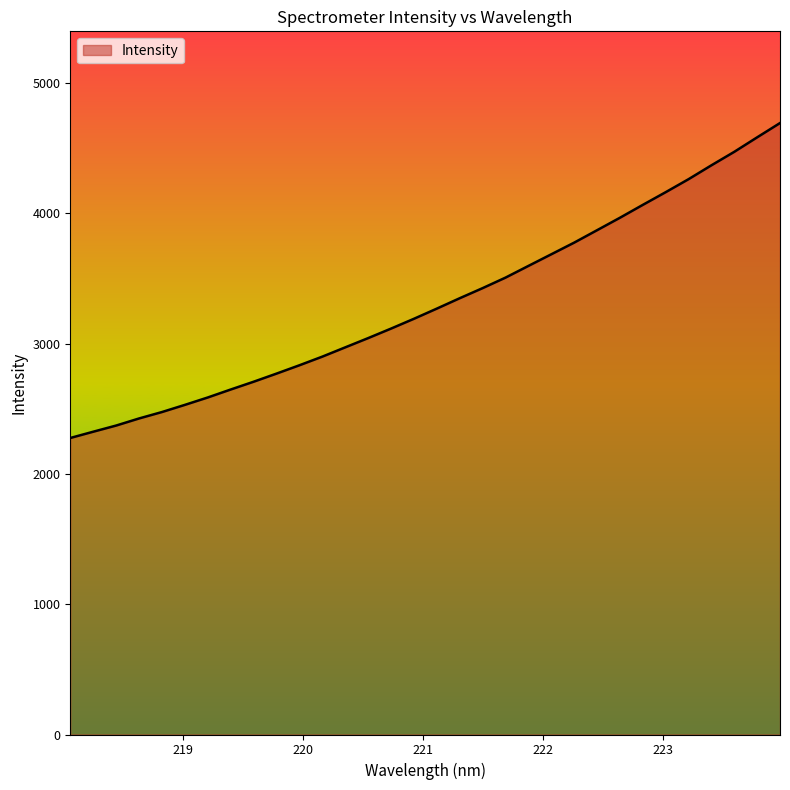

True or false: there are more than 2 points higher than both neighbors.

False